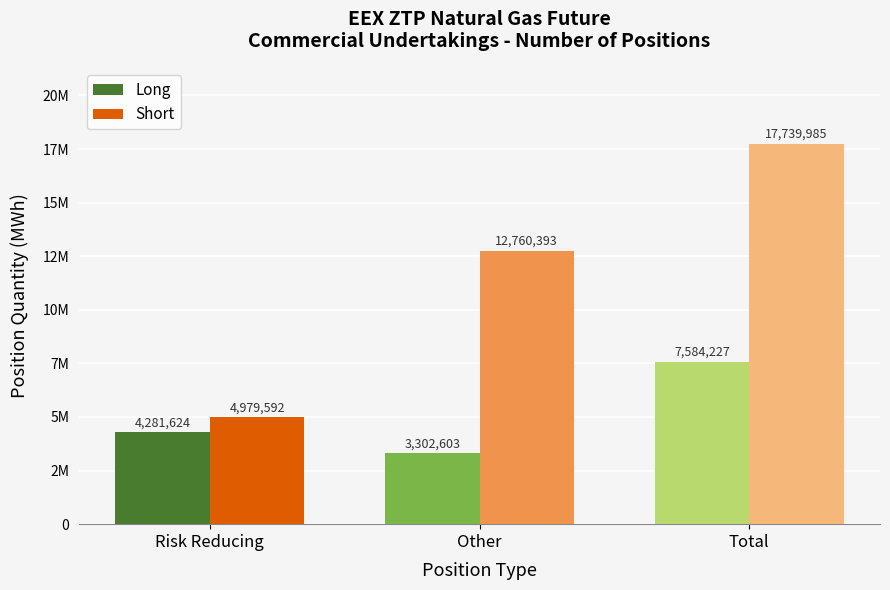

What is the difference between the highest and lowest values at Total?

10155758